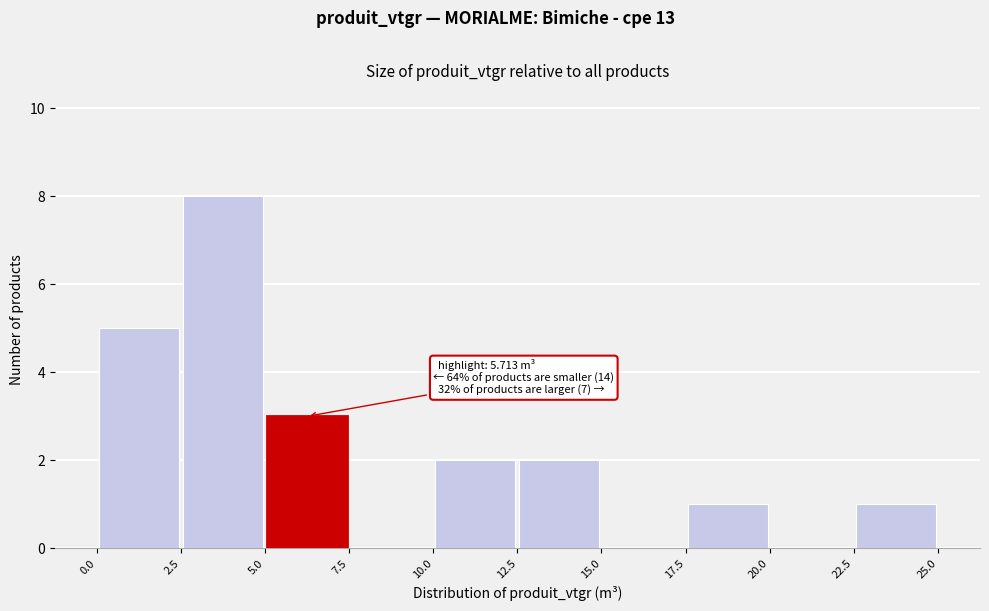

Which range on the x-axis has the tallest bar?

2.5 to 5.0